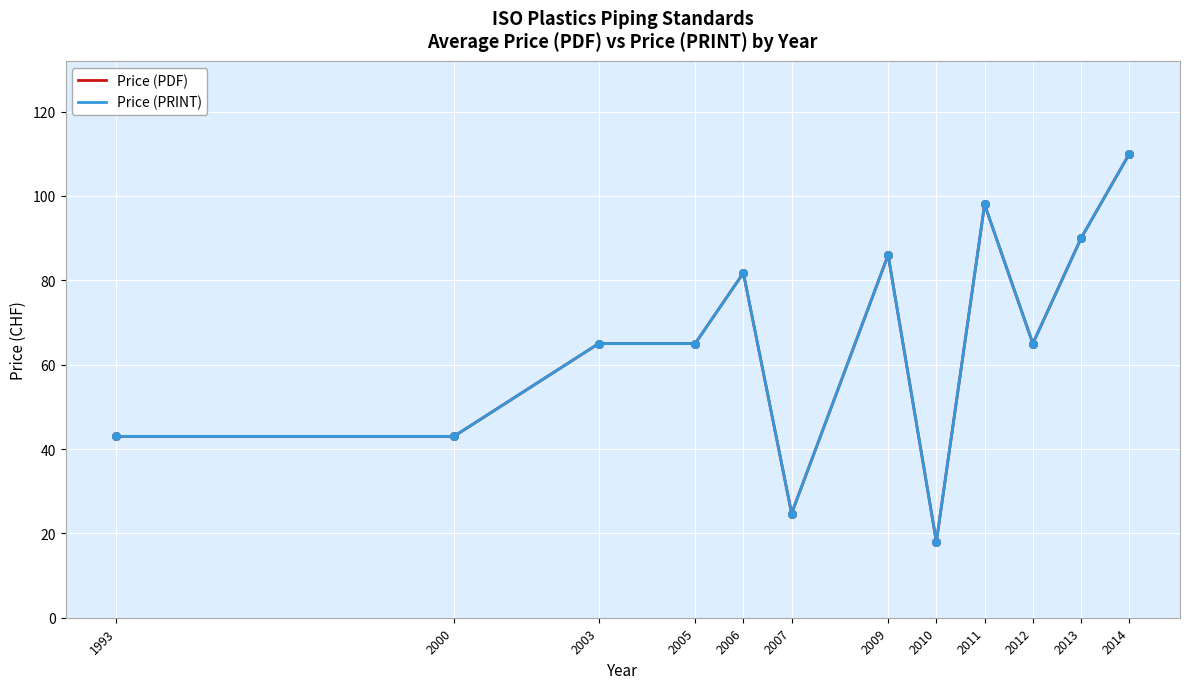

What is the total value across all series at 2014?

220.0